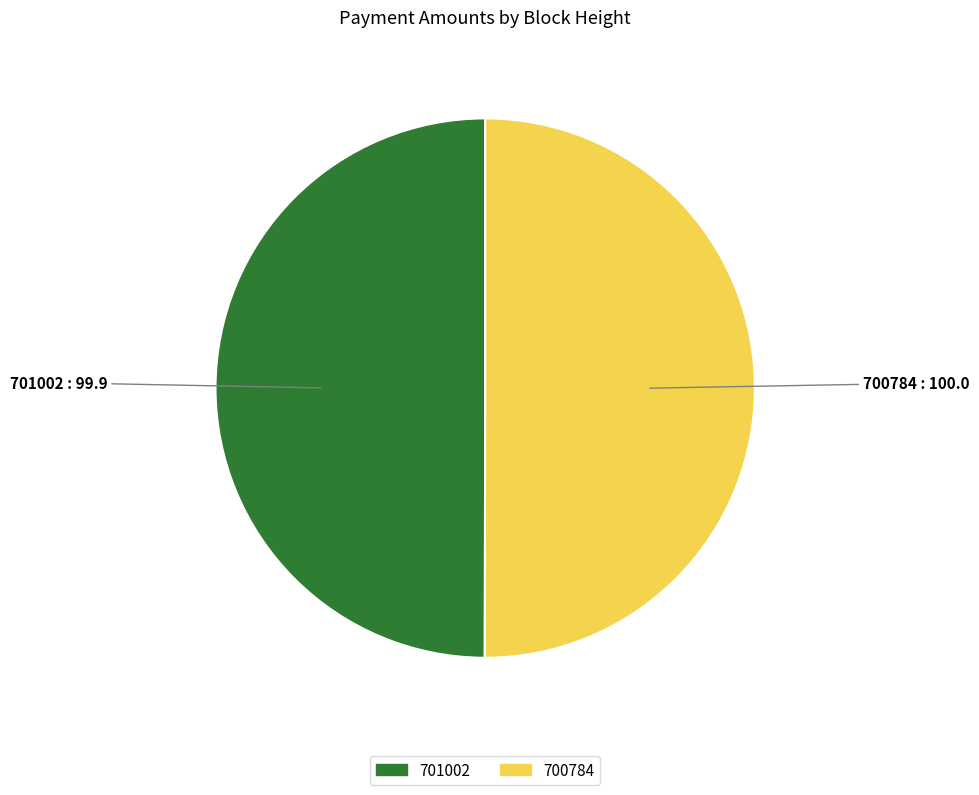

What is the ratio of the value at 700784 to the value at 701002?

1.0